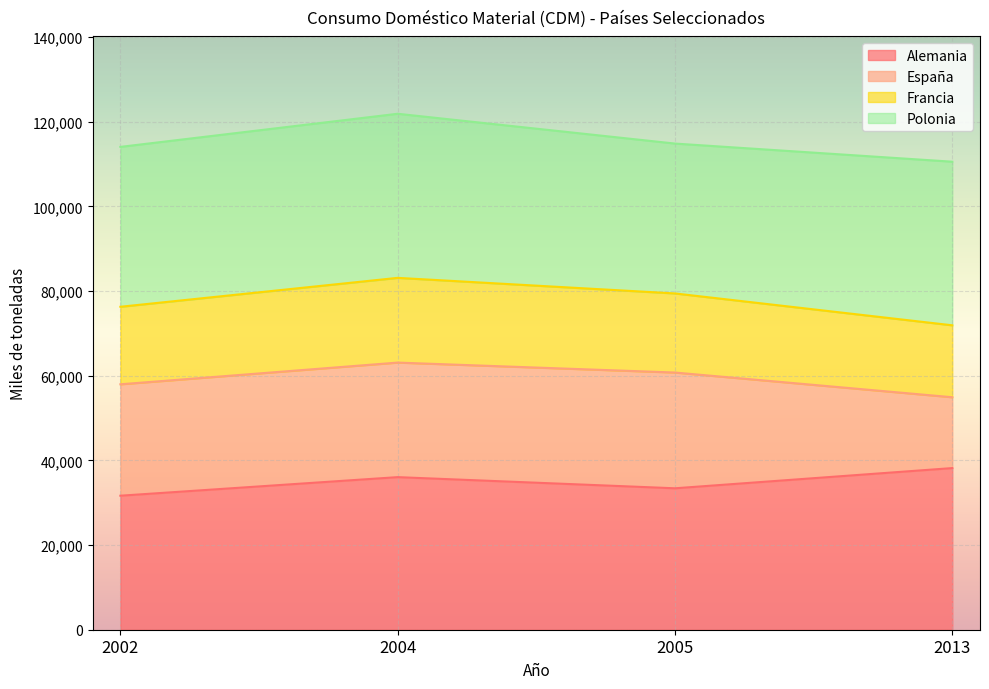

Where does the Francia series first go above 79427?

2004